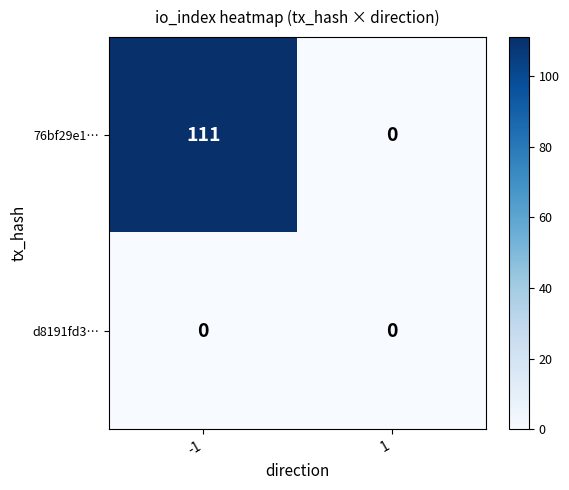

Which series has the widest spread of values?

76bf29e1…